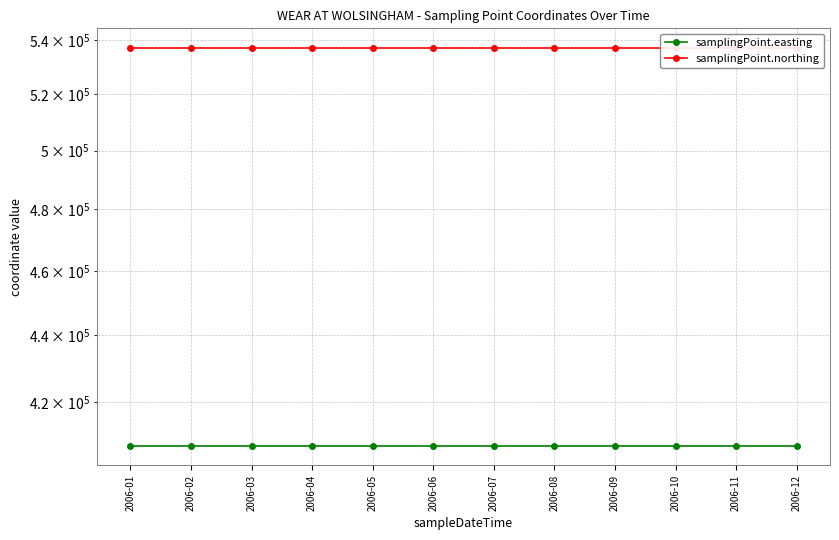

Rank the categories by samplingPoint.northing value from lowest to highest.

2006-01, 2006-02, 2006-03, 2006-04, 2006-05, 2006-06, 2006-07, 2006-08, 2006-09, 2006-10, 2006-11, 2006-12